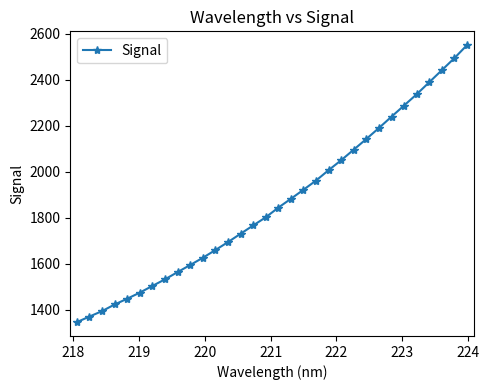

What is the value of the 26th point from the left?

2238.8